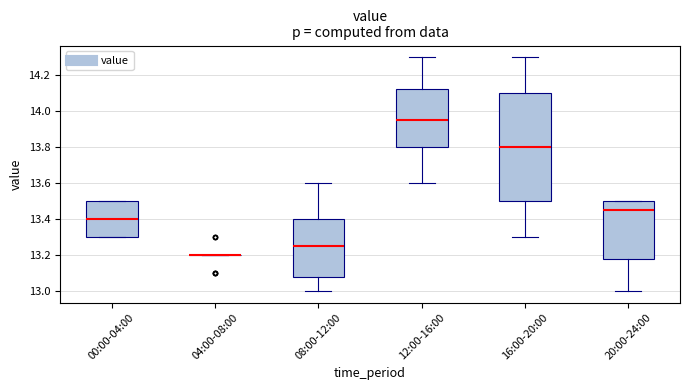

Reading left to right, read every box against the y-axis: the position of its median line, the range the box covers, and the ends of its whiskers. The values are not printed on the chart, so give them approximately, as read against the axis.

00:00-04:00: median 13.40, box 13.30 to 13.50, whiskers 13.30 to 13.50
04:00-08:00: box collapsed to a line at 13.20, whiskers 13.20 to 13.20
08:00-12:00: median 13.26, box 13.08 to 13.40, whiskers 13.00 to 13.60
12:00-16:00: median 13.96, box 13.80 to 14.12, whiskers 13.60 to 14.30
16:00-20:00: median 13.80, box 13.50 to 14.10, whiskers 13.30 to 14.30
20:00-24:00: median 13.46, box 13.18 to 13.50, whiskers 13.00 to 13.50